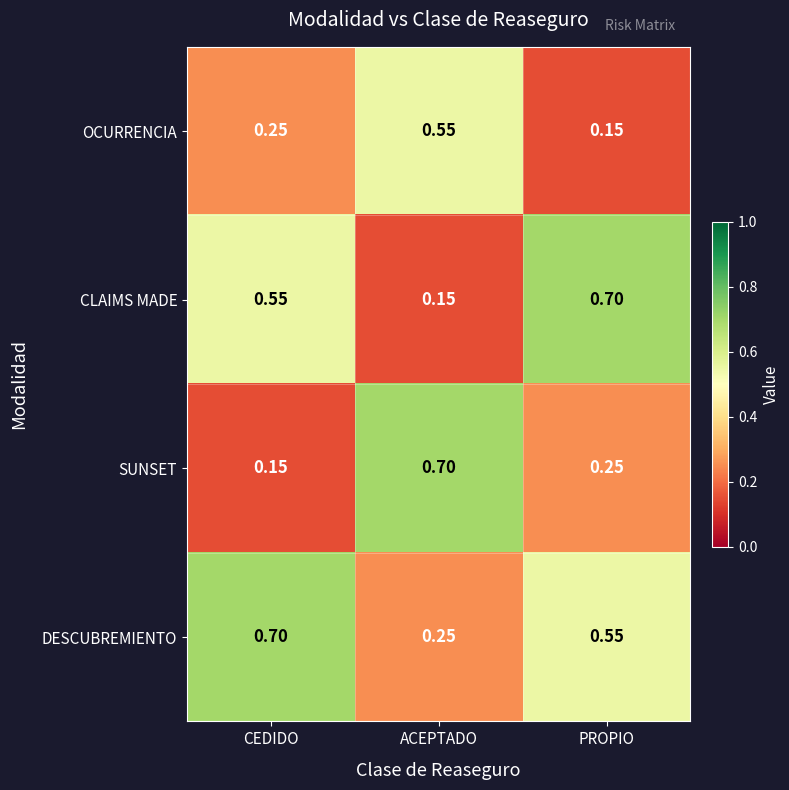

Between CEDIDO and ACEPTADO, which series saw the biggest shift?

SUNSET